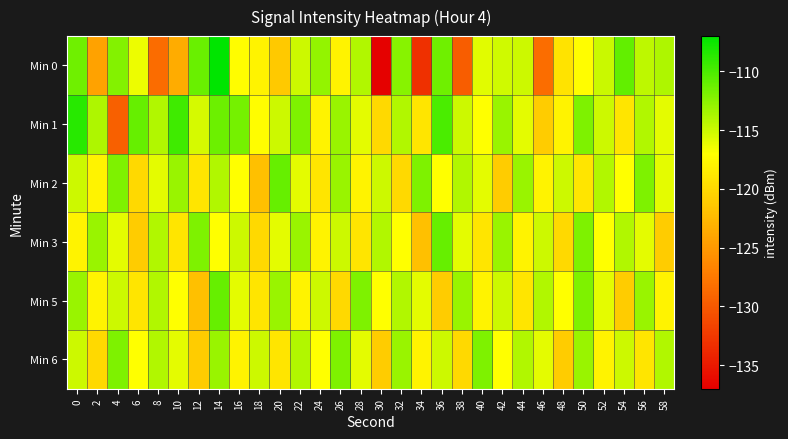

Reading left to right, list all the values displayed in this chart.

Min 0: 0=-111.4	2=-124.3	4=-112.2	6=-116.4	8=-128.5	10=-123.4	12=-111.2	14=-107.1	16=-117.1	18=-117.9	20=-121.2	22=-115.0	24=-112.8	26=-117.9	28=-114.0	30=-136.8	32=-112.4	34=-133.1	36=-111.4	38=-129.6	40=-115.8	42=-115.1	44=-115.0	46=-128.4	48=-119.2	50=-117.2	52=-114.9	54=-110.9	56=-114.4	58=-113.8
Min 1: 0=-108.6	2=-113.9	4=-129.4	6=-111.0	8=-114.0	10=-109.5	12=-115.3	14=-111.2	16=-111.7	18=-117.1	20=-115.0	22=-112.0	24=-118.0	26=-113.0	28=-116.0	30=-120.0	32=-114.0	34=-119.0	36=-110.0	38=-115.0	40=-117.0	42=-113.0	44=-116.0	46=-121.0	48=-118.0	50=-112.0	52=-115.0	54=-119.0	56=-114.0	58=-116.0
Min 2: 0=-115.0	2=-118.0	4=-112.0	6=-120.0	8=-116.0	10=-113.0	12=-119.0	14=-114.0	16=-117.0	18=-122.0	20=-111.0	22=-116.0	24=-119.0	26=-113.0	28=-118.0	30=-115.0	32=-120.0	34=-112.0	36=-117.0	38=-114.0	40=-116.0	42=-121.0	44=-113.0	46=-118.0	48=-115.0	50=-119.0	52=-114.0	54=-117.0	56=-112.0	58=-116.0
Min 3: 0=-118.0	2=-113.0	4=-116.0	6=-121.0	8=-114.0	10=-119.0	12=-112.0	14=-117.0	16=-115.0	18=-120.0	20=-116.0	22=-113.0	24=-118.0	26=-115.0	28=-119.0	30=-114.0	32=-117.0	34=-122.0	36=-111.0	38=-116.0	40=-119.0	42=-113.0	44=-118.0	46=-115.0	48=-120.0	50=-112.0	52=-117.0	54=-114.0	56=-116.0	58=-121.0
Min 5: 0=-113.0	2=-118.0	4=-115.0	6=-119.0	8=-114.0	10=-117.0	12=-122.0	14=-111.0	16=-116.0	18=-119.0	20=-113.0	22=-118.0	24=-115.0	26=-120.0	28=-112.0	30=-117.0	32=-114.0	34=-116.0	36=-121.0	38=-113.0	40=-118.0	42=-115.0	44=-119.0	46=-114.0	48=-117.0	50=-112.0	52=-116.0	54=-121.0	56=-113.0	58=-118.0
Min 6: 0=-115.0	2=-120.0	4=-112.0	6=-117.0	8=-114.0	10=-116.0	12=-121.0	14=-113.0	16=-118.0	18=-115.0	20=-119.0	22=-114.0	24=-117.0	26=-112.0	28=-116.0	30=-121.0	32=-113.0	34=-118.0	36=-115.0	38=-120.0	40=-112.0	42=-117.0	44=-114.0	46=-116.0	48=-121.0	50=-113.0	52=-118.0	54=-115.0	56=-119.0	58=-114.0